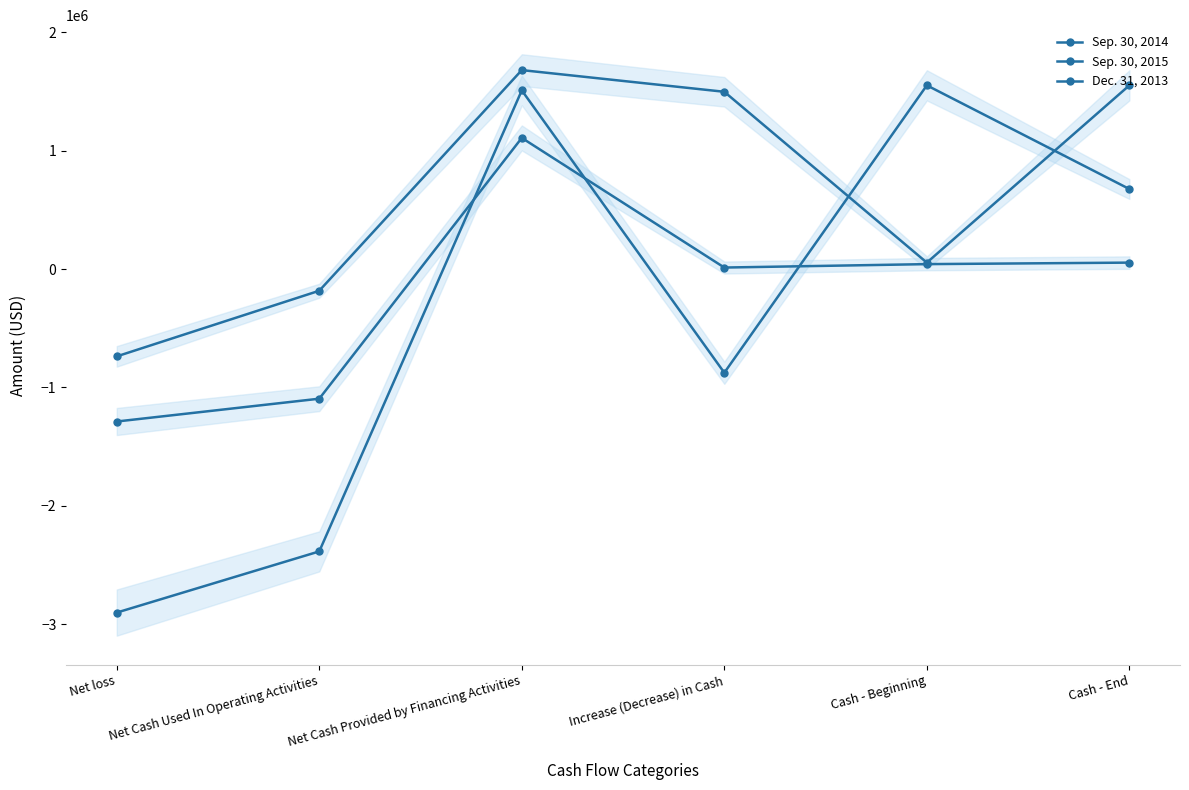

What is the smallest value displayed?

-2902268